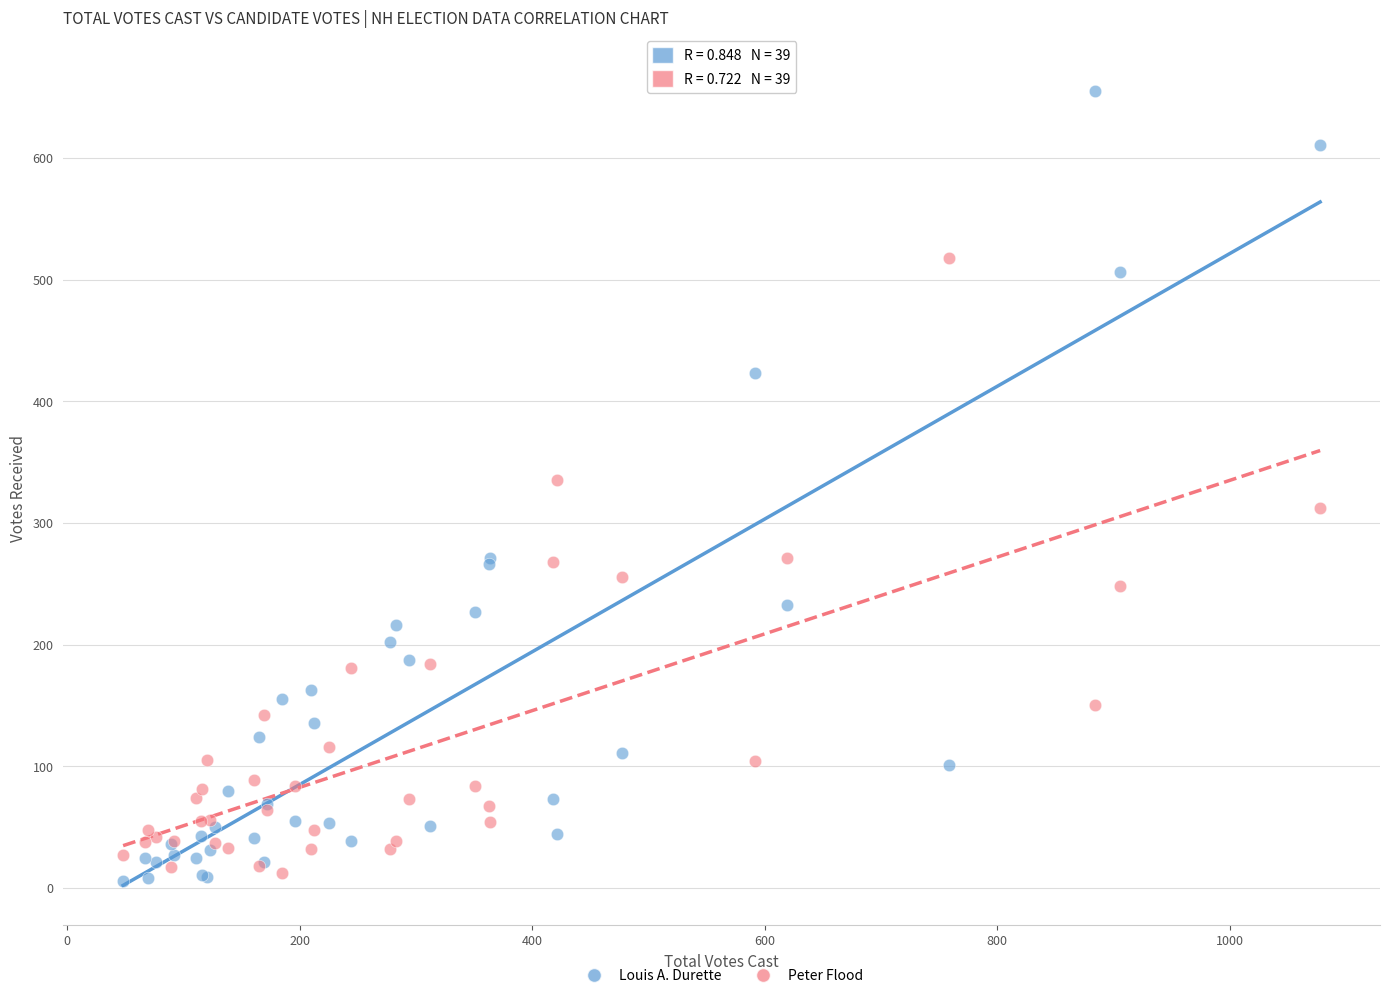

Which series contains the highest Y value?

Louis A. Durette